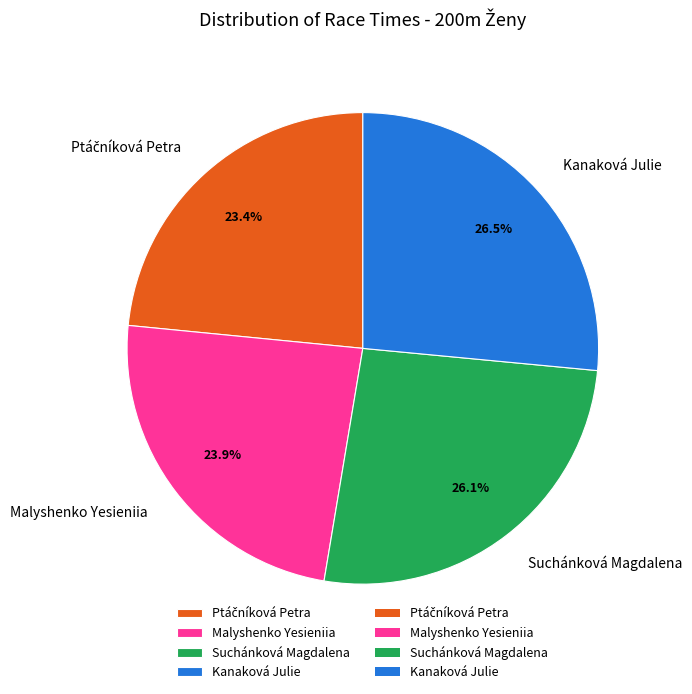

What is the ratio of the value at Suchánková Magdalena to the value at Kanaková Julie?

1.0